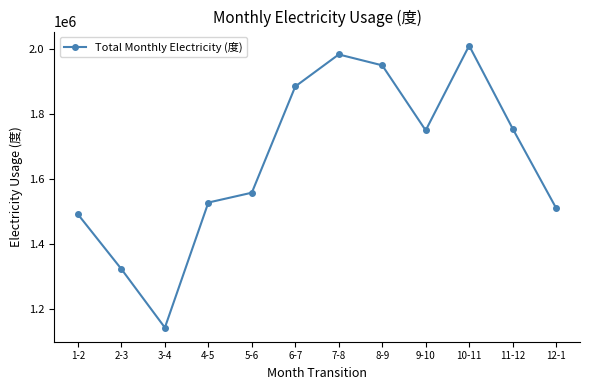

Reading left to right, list all the values displayed in this chart.

1491400	1323400	1143800	1527600	1557800	1883800	1982000	1948600	1749000	2009000	1754600	1510800